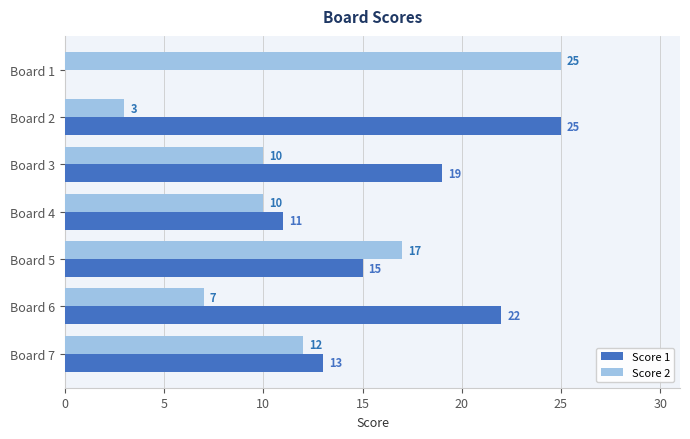

What is the total value across all series at Board 3?

29